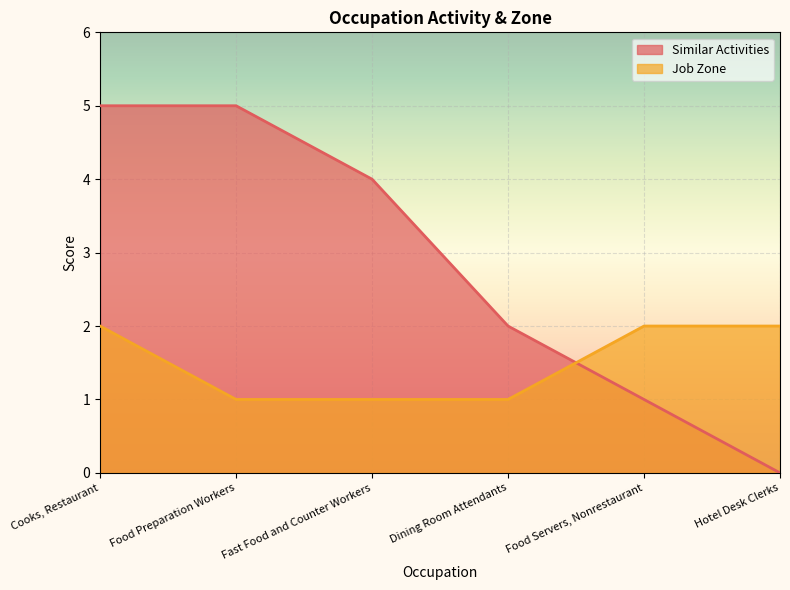

Which series has the widest spread of values?

Similar Activities